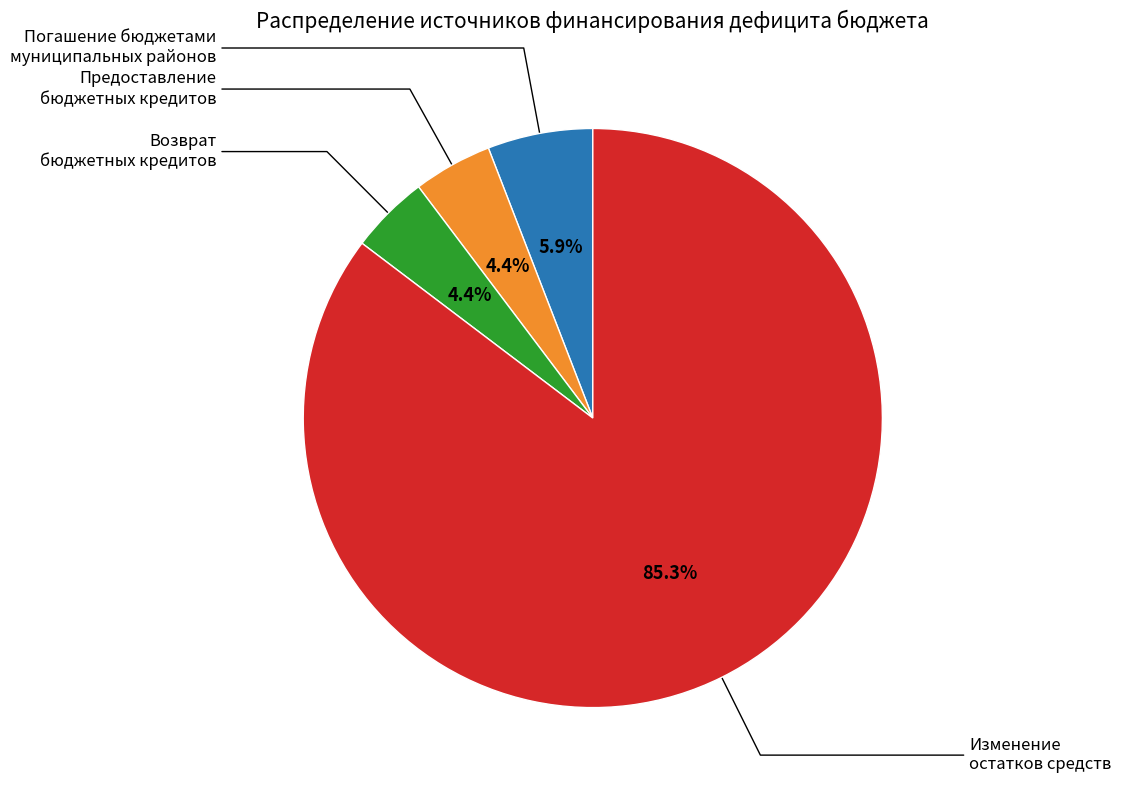

What percentage is the Погашение бюджетами муниципальных районов slice, to the nearest percent?

6%